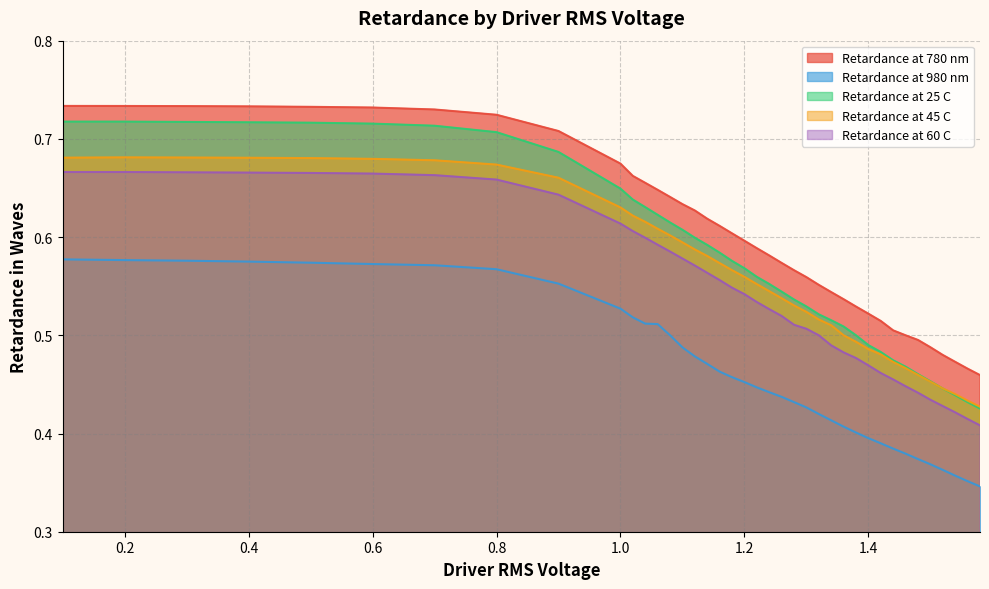

True or false: Retardance at 25 C has more than 0 interior local peaks.

False